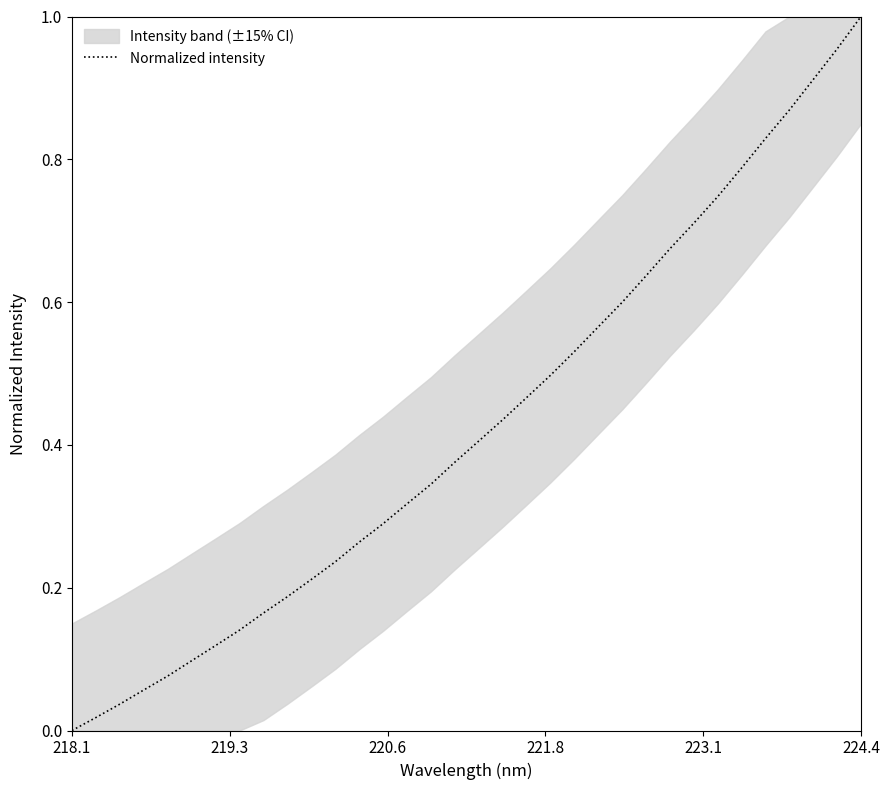

The value of Normalized intensity at 224.4 is 0.4. True or false?

False